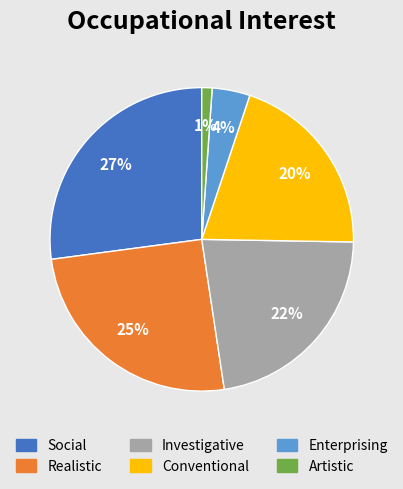

Which slice is the largest?

Social